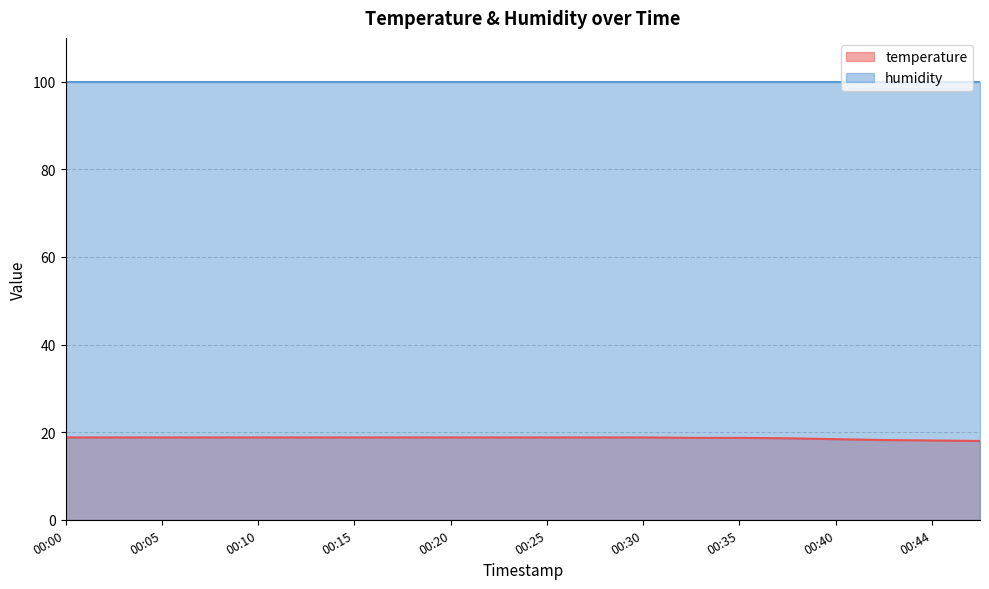

Reading left to right, extract all data points from this chart.

18.8	18.8	18.8	18.8	18.8	18.8	18.8	18.8	18.8	18.8	18.8	18.8	18.8	18.7	18.7	18.6	18.4	18.2	18.1	18.0